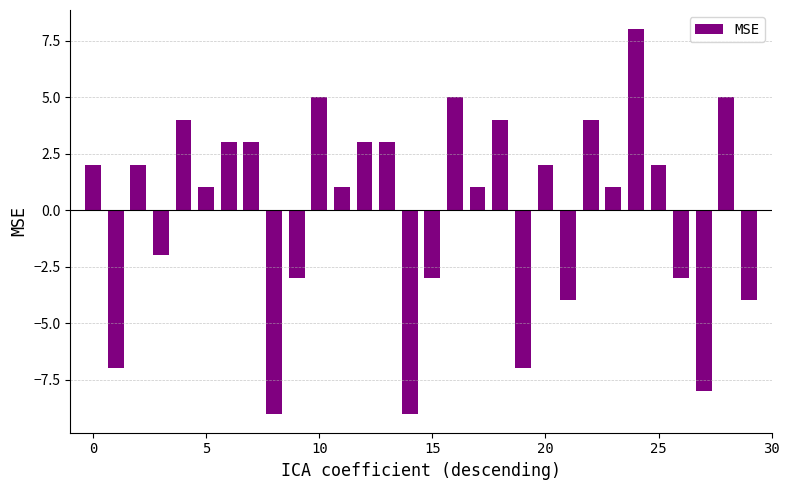

Count the number of categories in the chart.

30